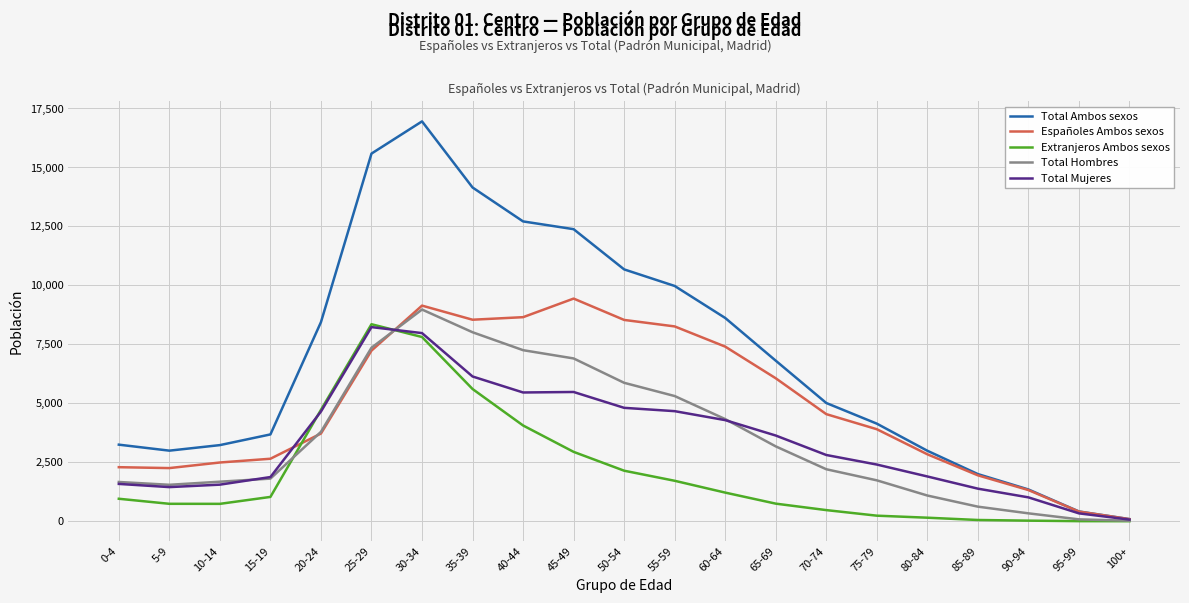

At which category is the sum across all series the highest?

30-34